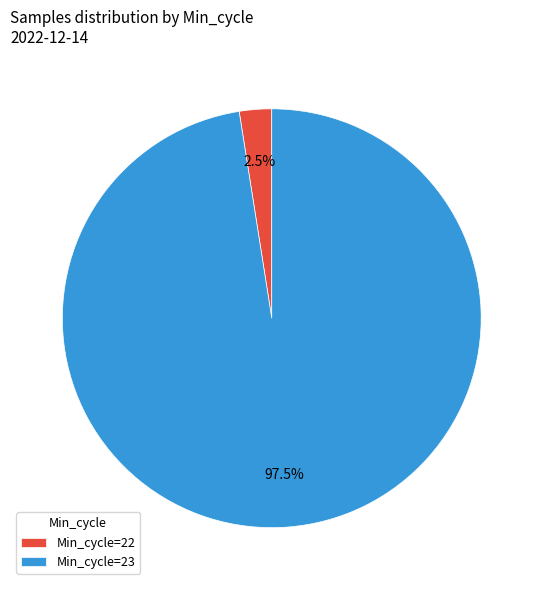

Rank the categories by value from highest to lowest.

Min_cycle=23, Min_cycle=22